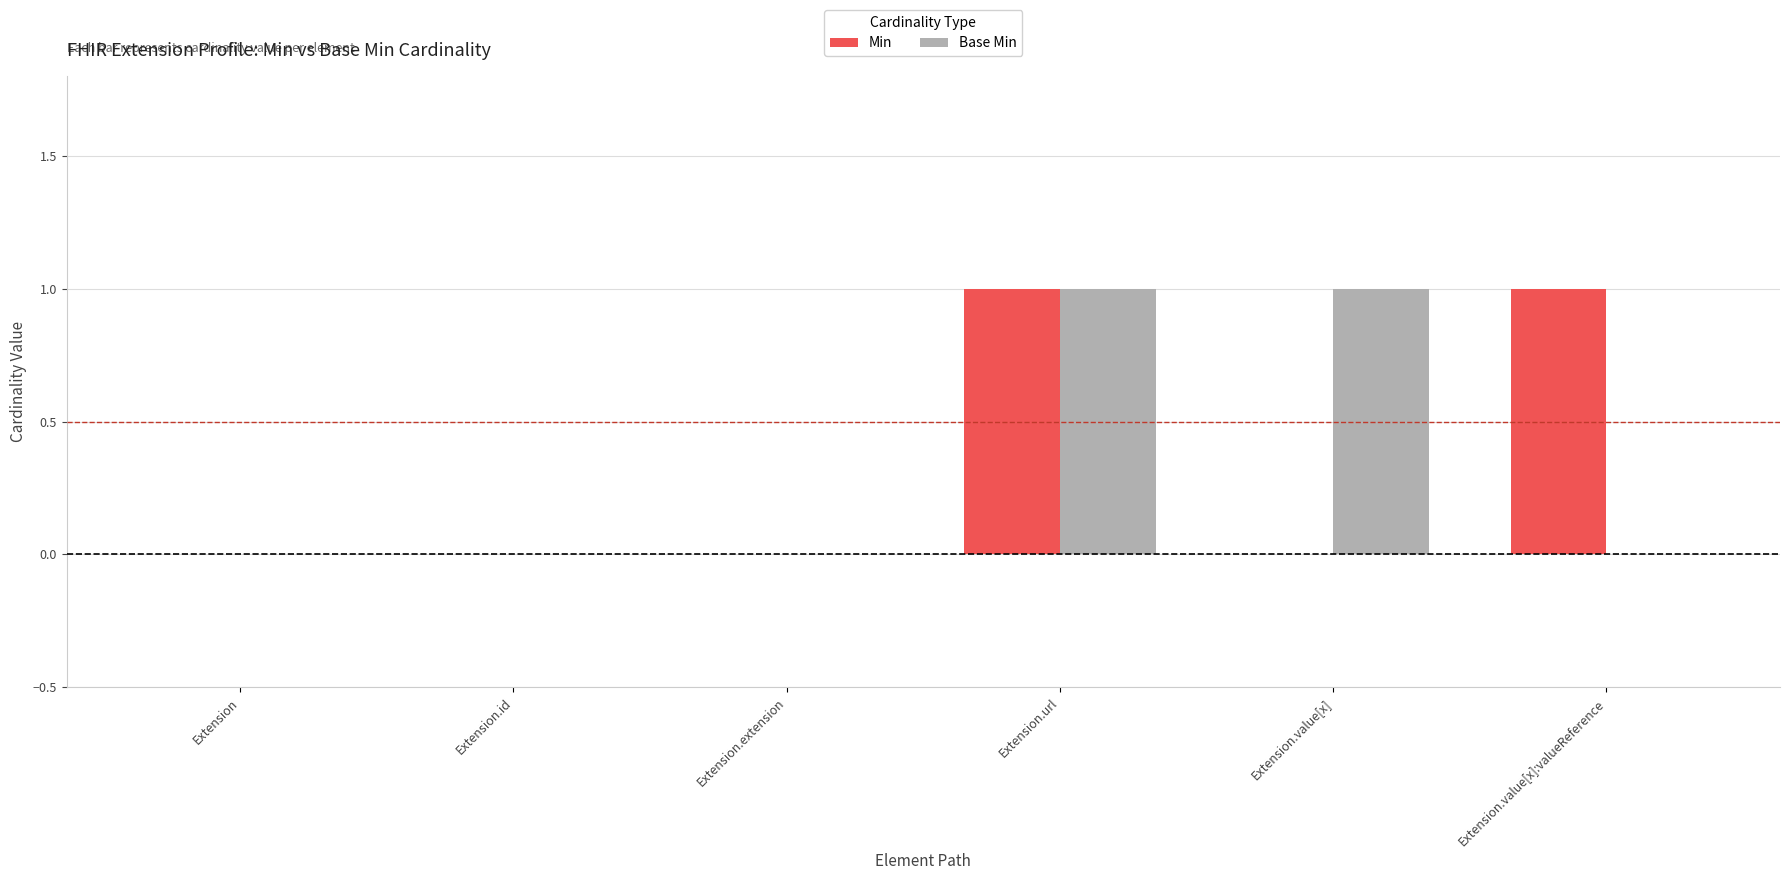

How many series are shown in this chart?

2